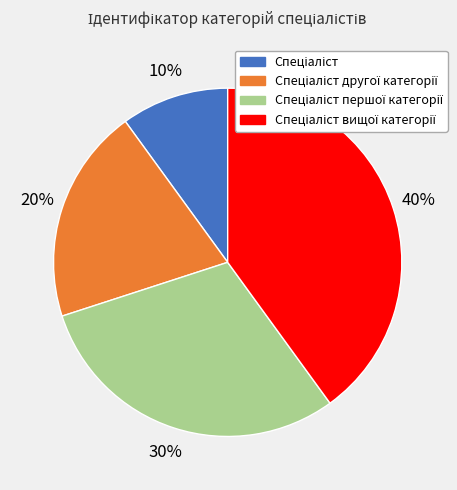

To the nearest percent, what is the difference between the largest and smallest slice percentages?

30%